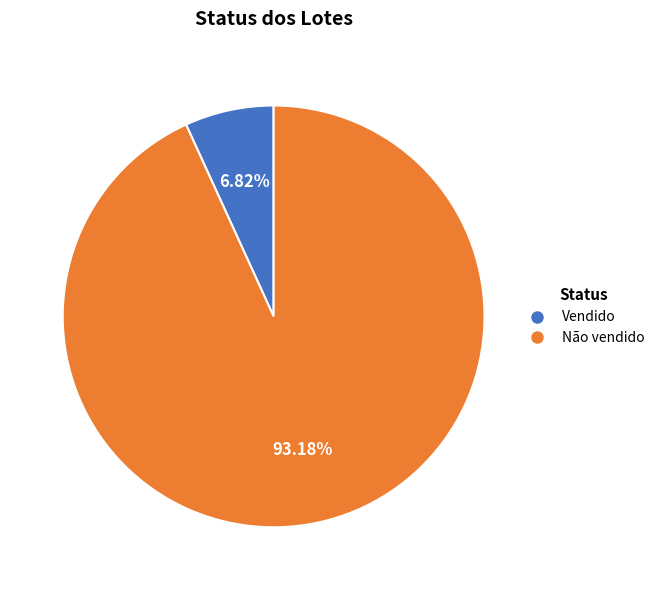

Between Não vendido and Vendido, which is larger?

Não vendido